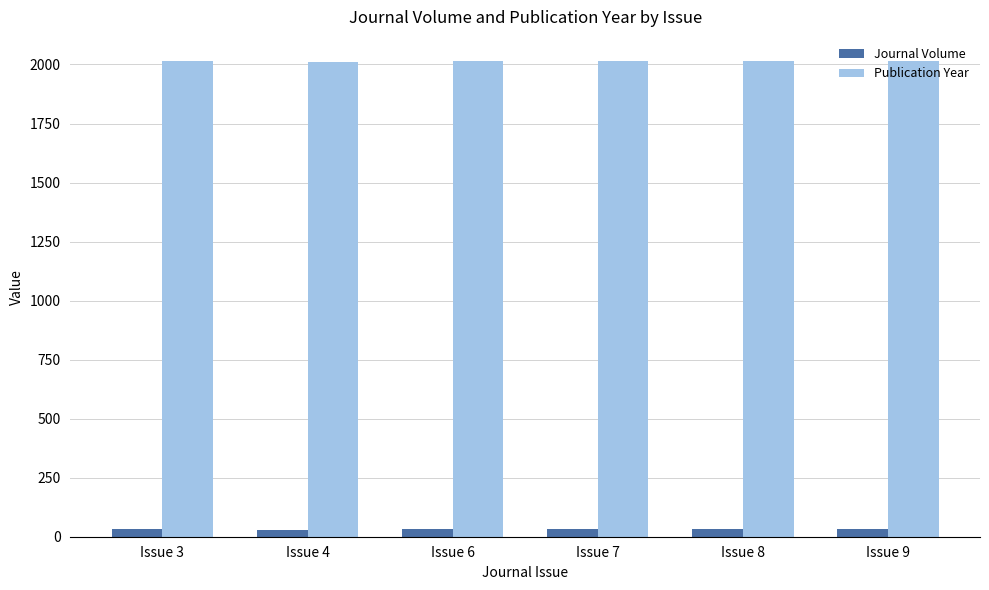

What is the difference between the Publication Year values at Issue 9 and Issue 7?

2